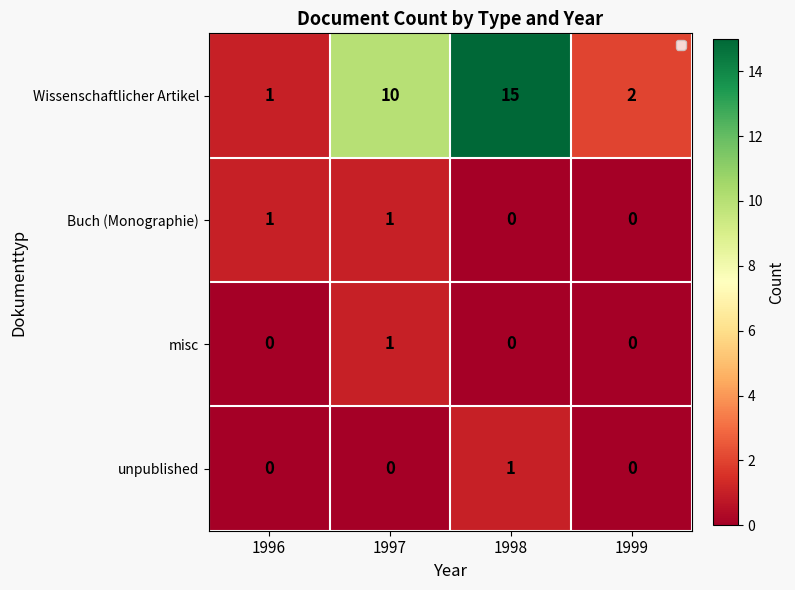

At which category is the sum across all series the highest?

1998